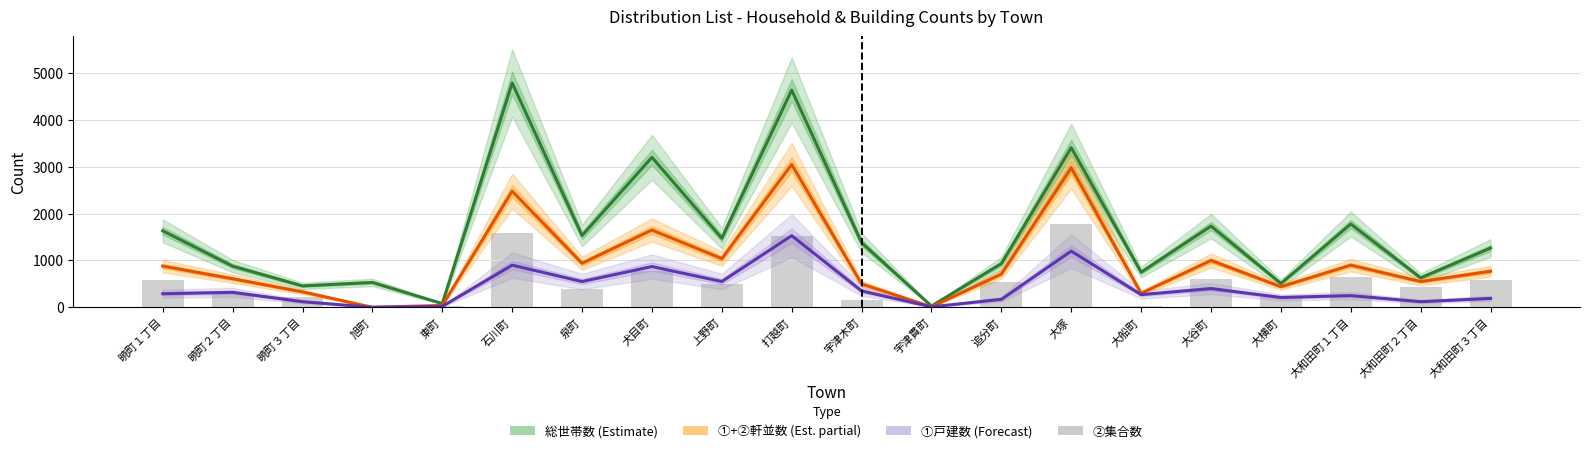

What is the difference between the ②集合数 values at 大和田町２丁目 and 暁町１丁目?

160